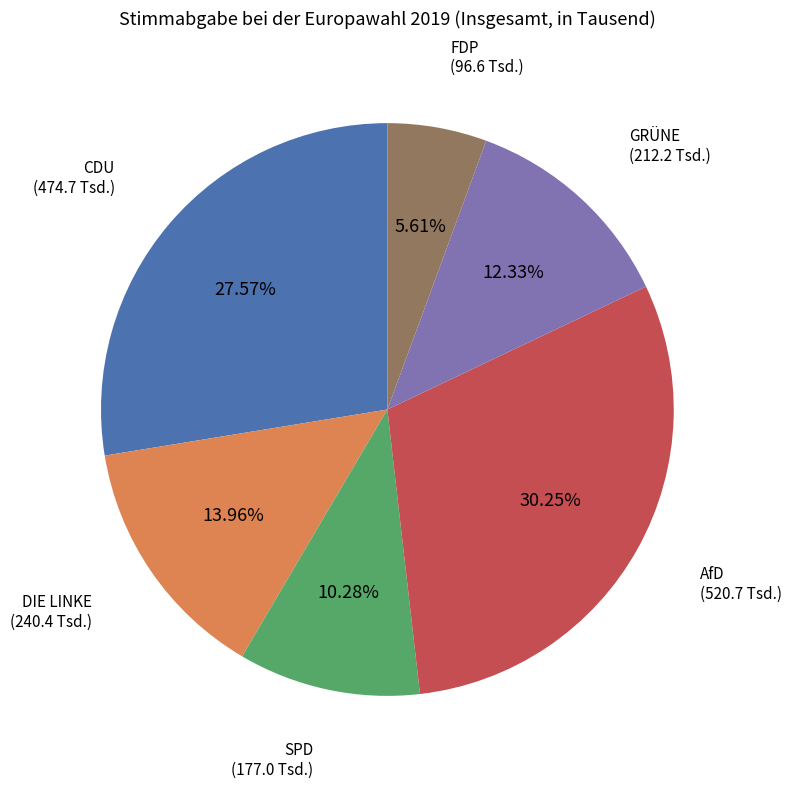

What is the total percentage of CDU and SPD?

37.9%